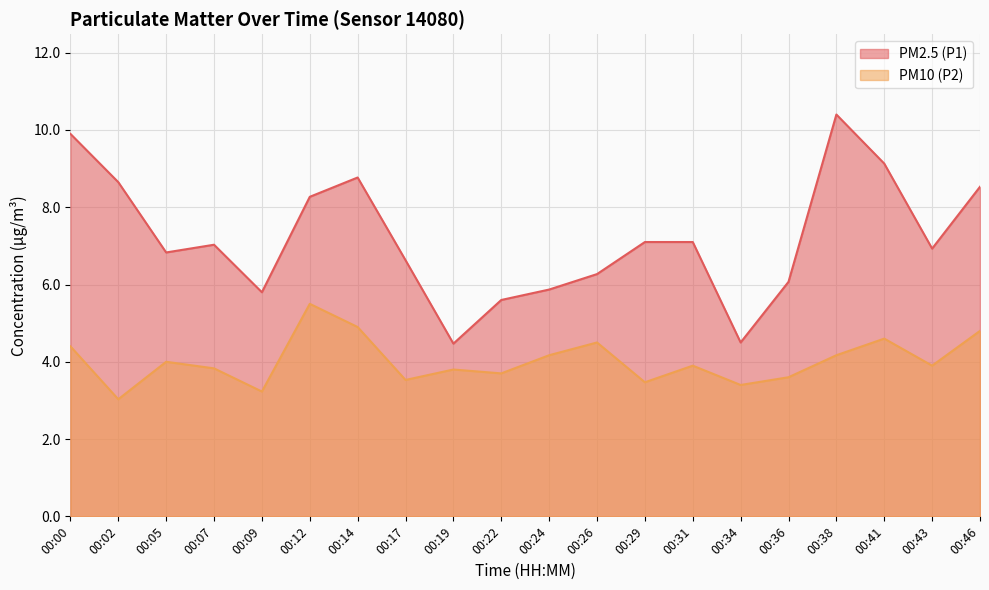

List the series in order of their overall mean, highest first.

PM2.5 (P1), PM10 (P2)